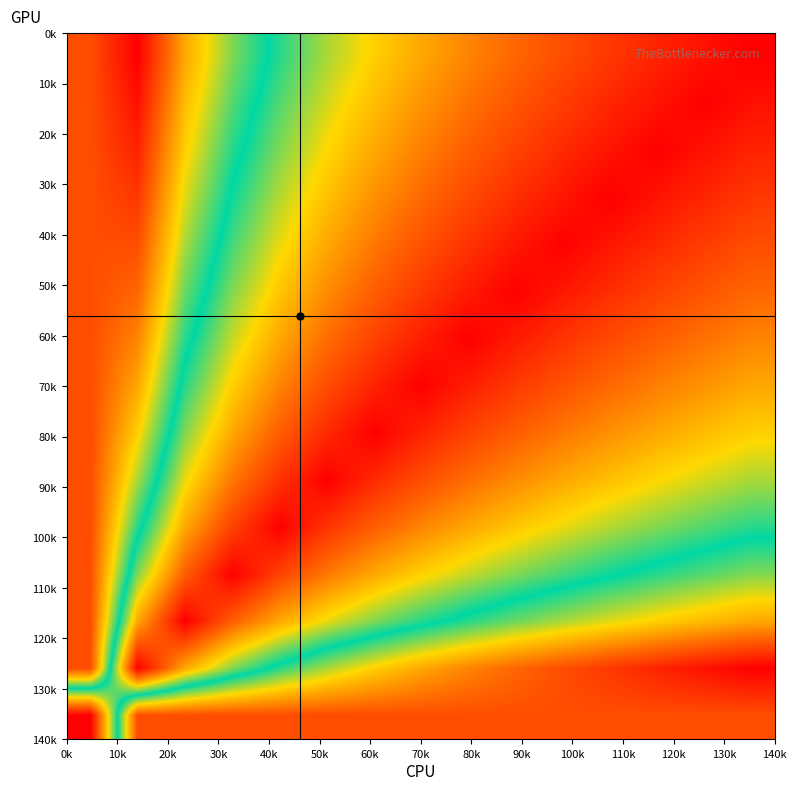

How many data points does each series have?

15